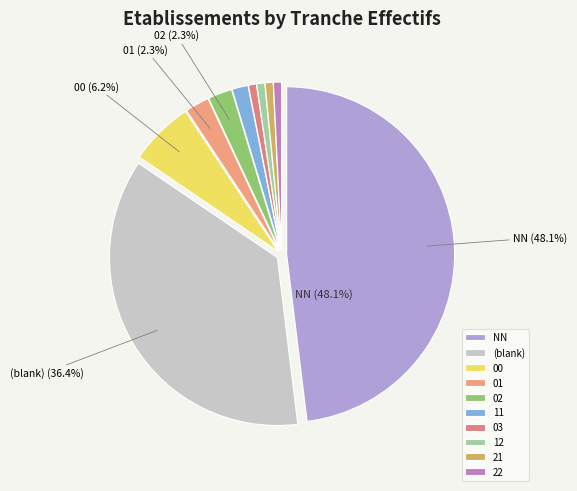

Is there any slice that represents more than half of the pie?

No